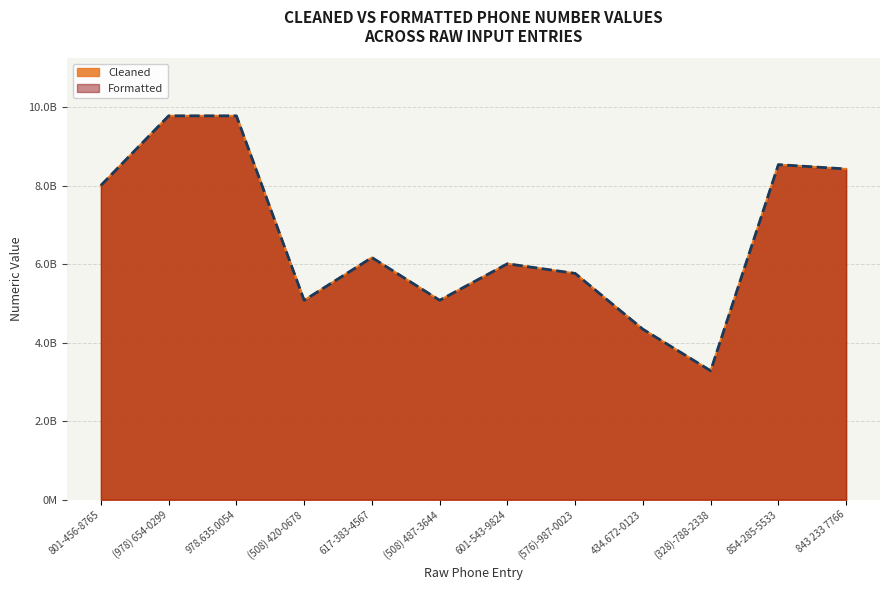

What is the label of the 6th point from the left?

(508) 487-3644